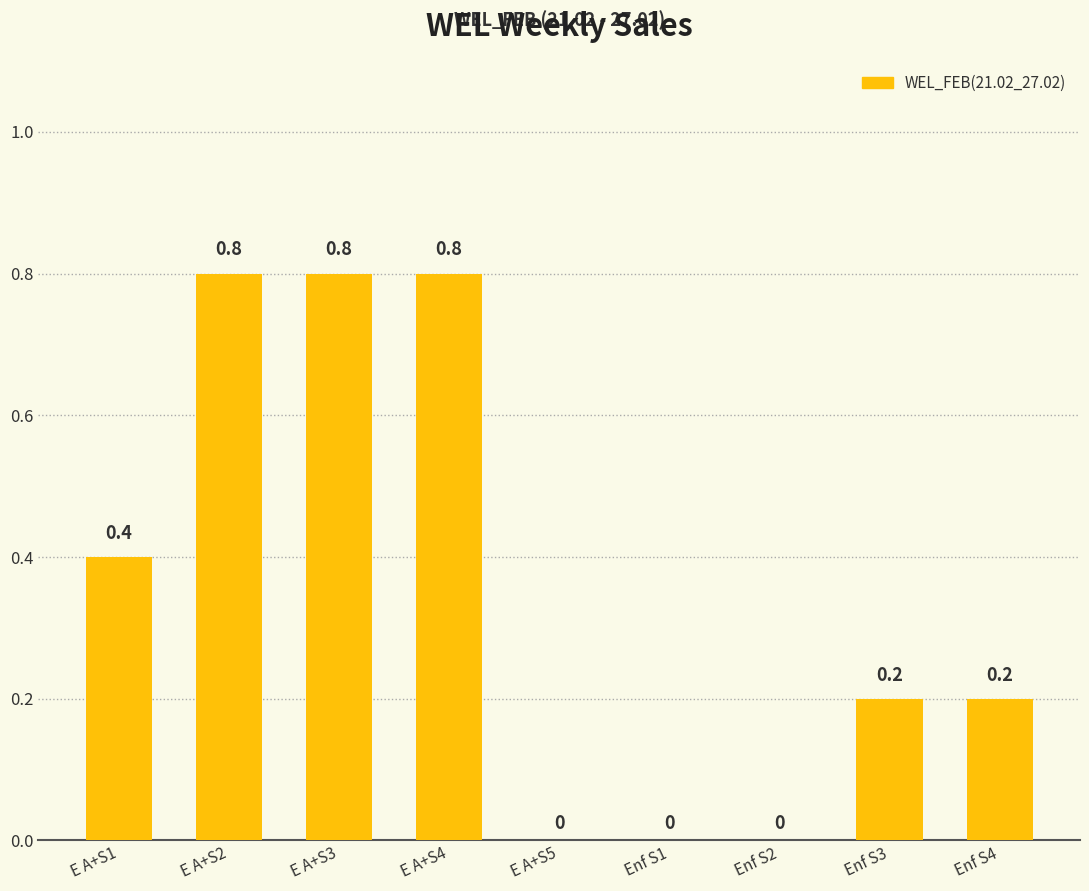

Which has a higher value, E A+S2 or Enf S4?

E A+S2